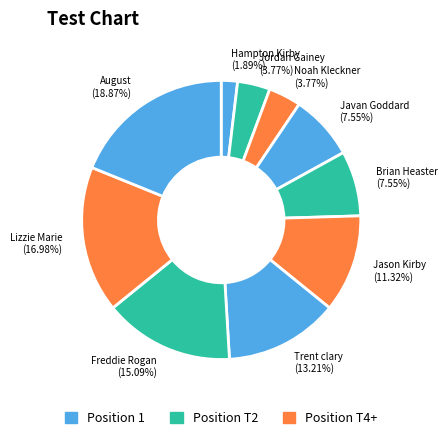

Does any single category account for the majority?

No